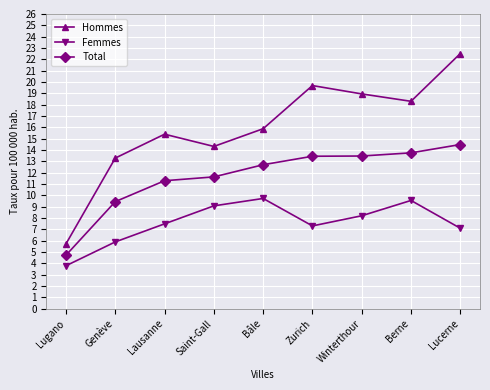

What is the maximum value for Hommes?

22.5